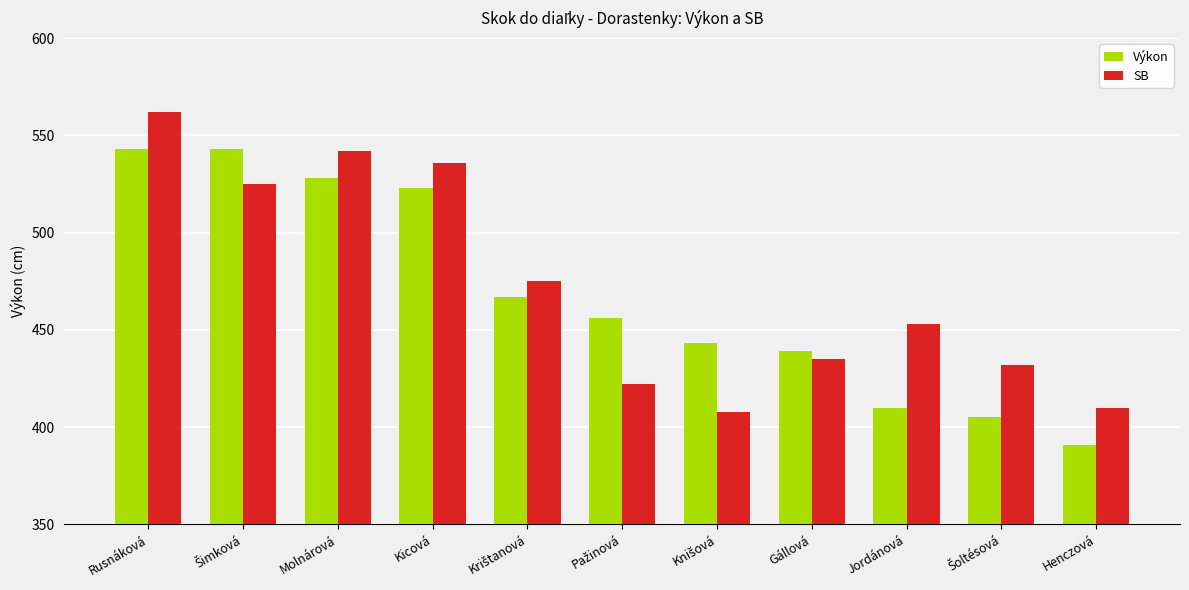

Read the Výkon value at Kicová, to the nearest 5.

525